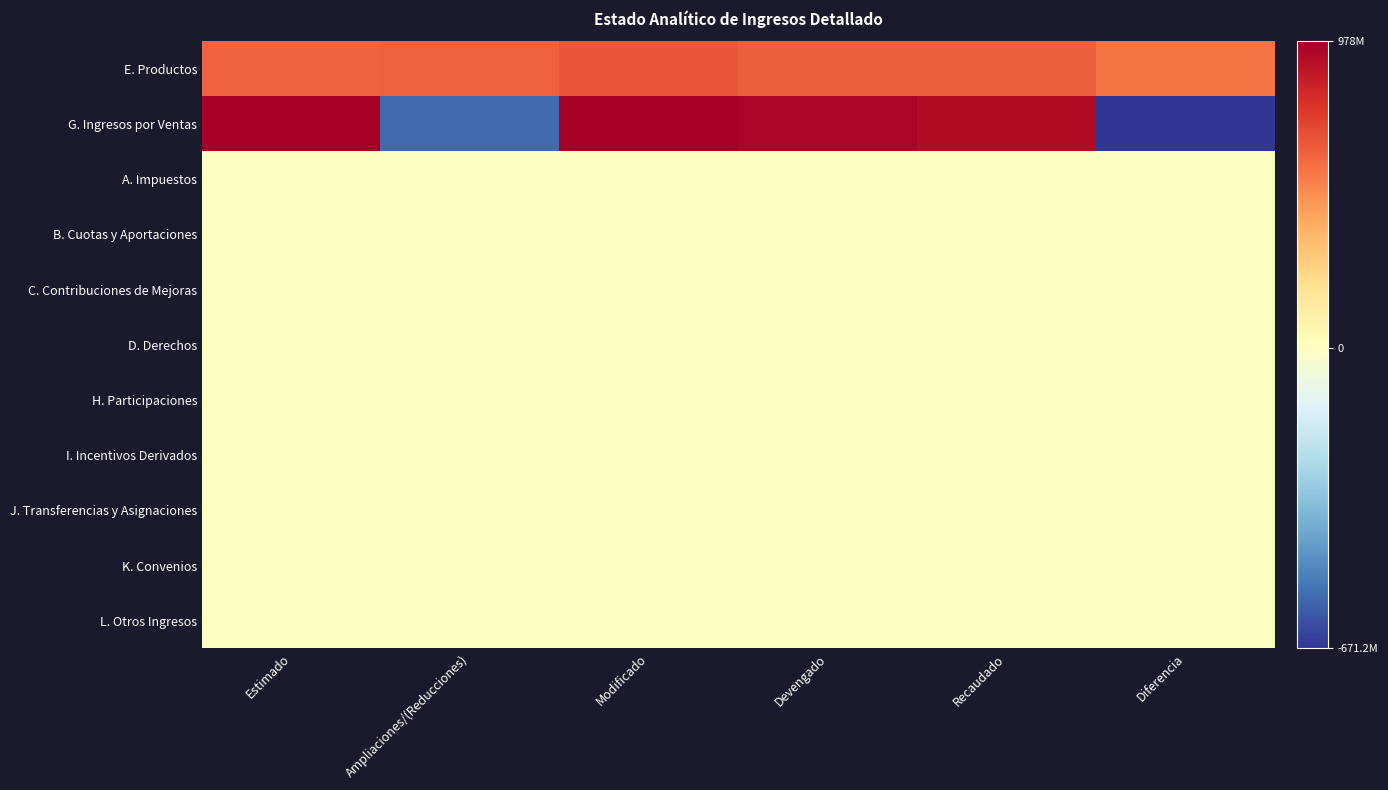

Which category has the lowest value across all series?

Diferencia